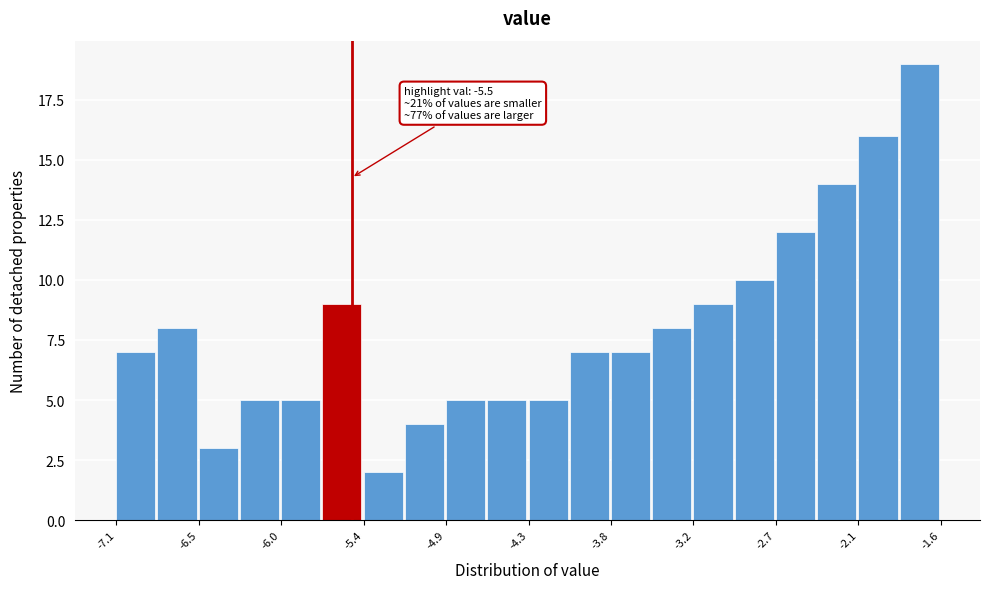

Read against the x-axis, roughly where is the centre of the tallest bar?

-1.7